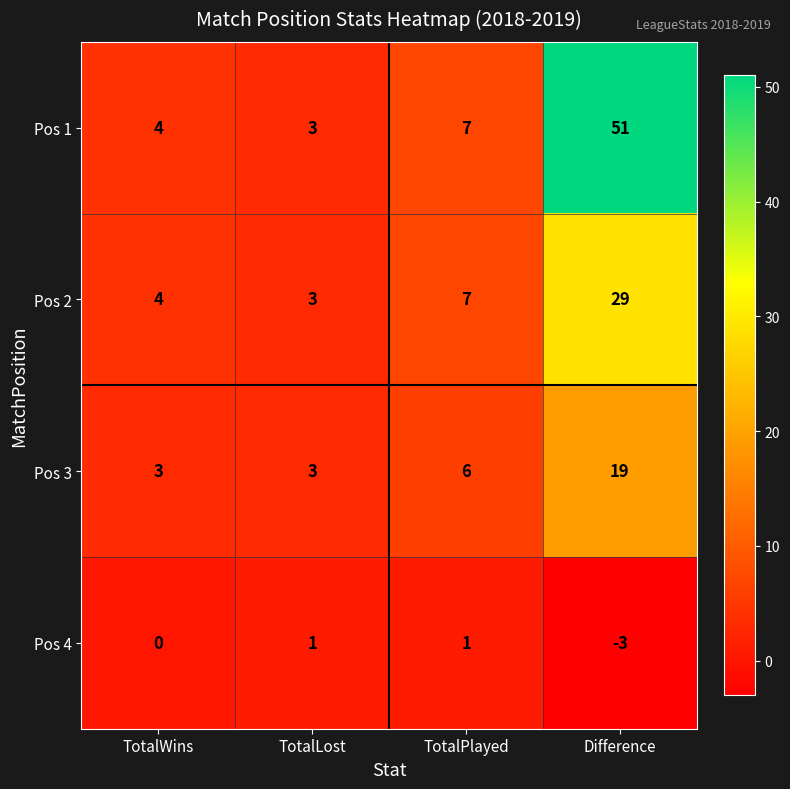

Is the value of Pos 4 at TotalPlayed greater than the value of Pos 3 at TotalPlayed?

No